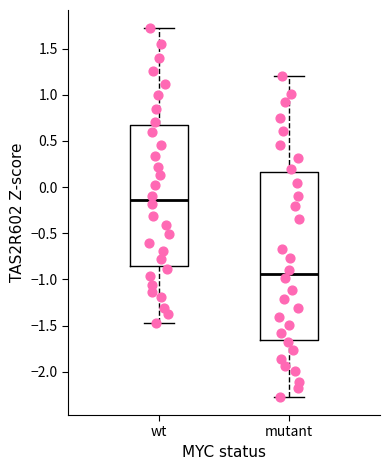

Reading left to right, read every box against the y-axis: the position of its median line, the range the box covers, and the ends of its whiskers. The values are not printed on the chart, so give them approximately, as read against the axis.

wt: median -0.15, box -0.85 to 0.70, whiskers -1.45 to 1.70
mutant: median -0.95, box -1.65 to 0.15, whiskers -2.25 to 1.20